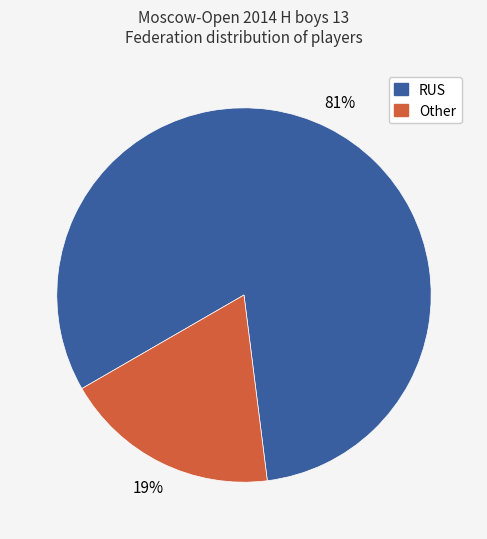

Count the number of slices in the pie.

2